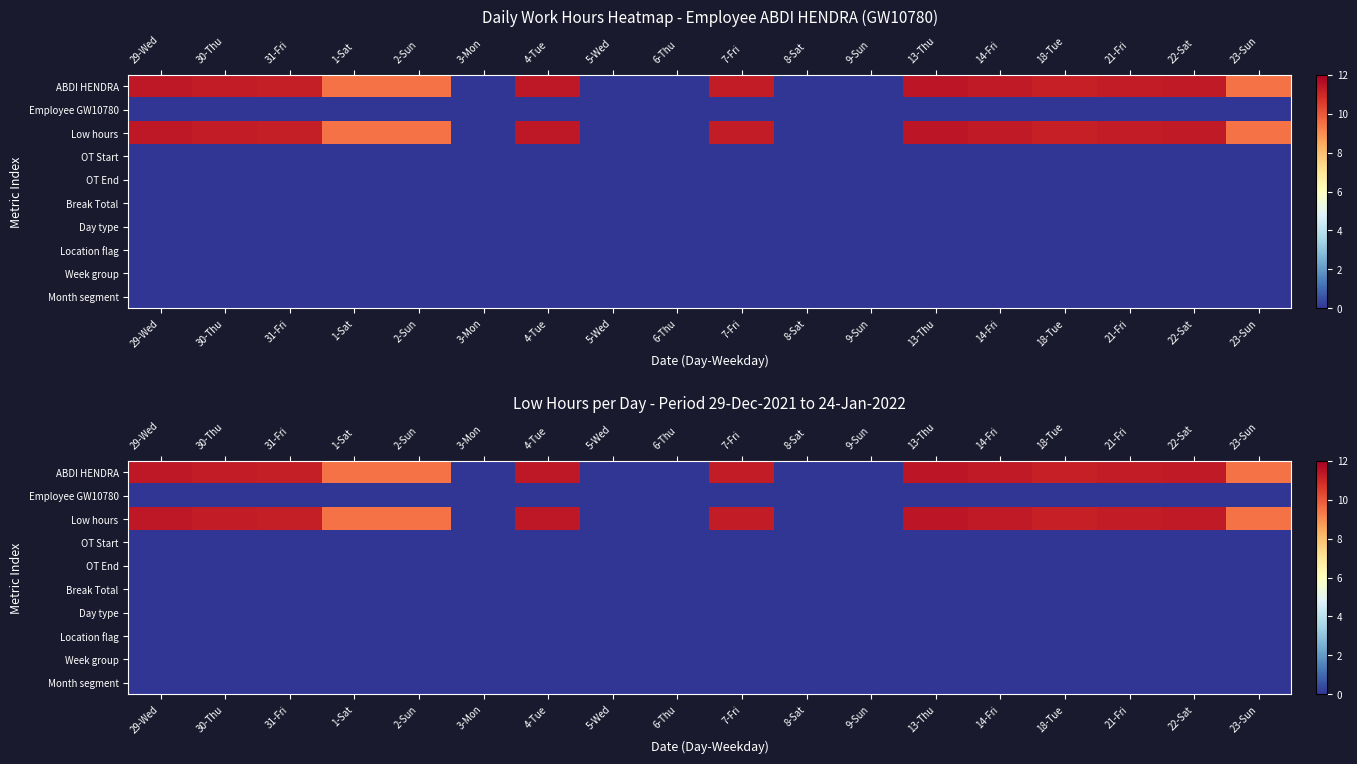

How many data points does each series have?

18